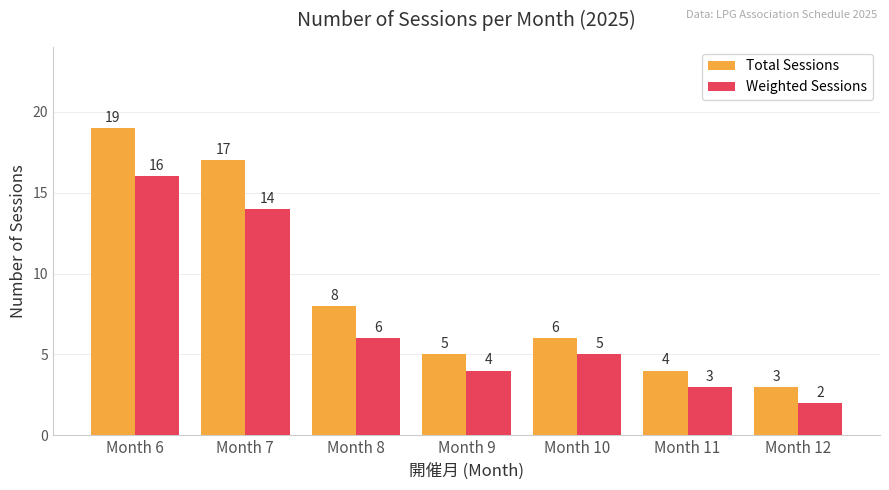

Are the bars grouped side by side (vs. stacked)?

Yes